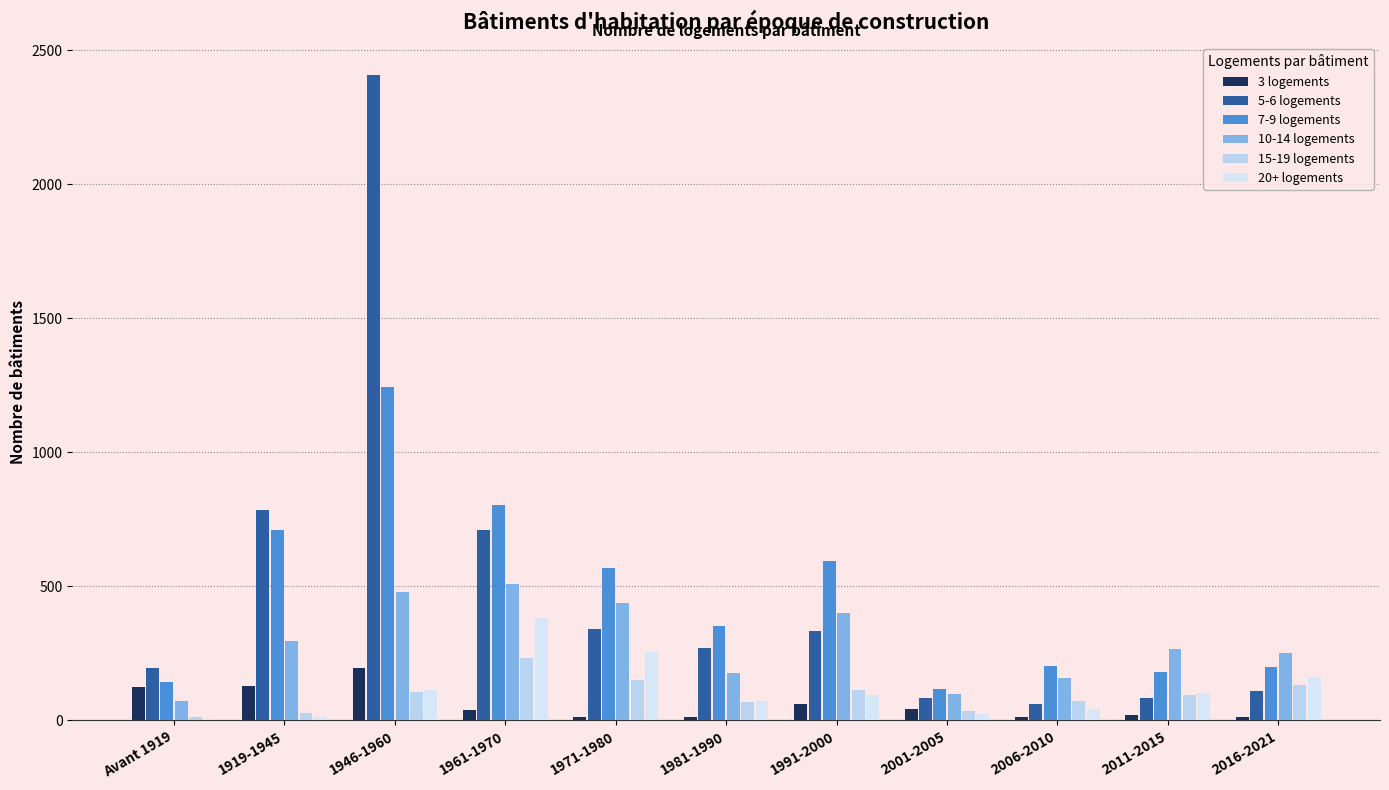

What is the label of the 1st bar from the left?

Avant 1919